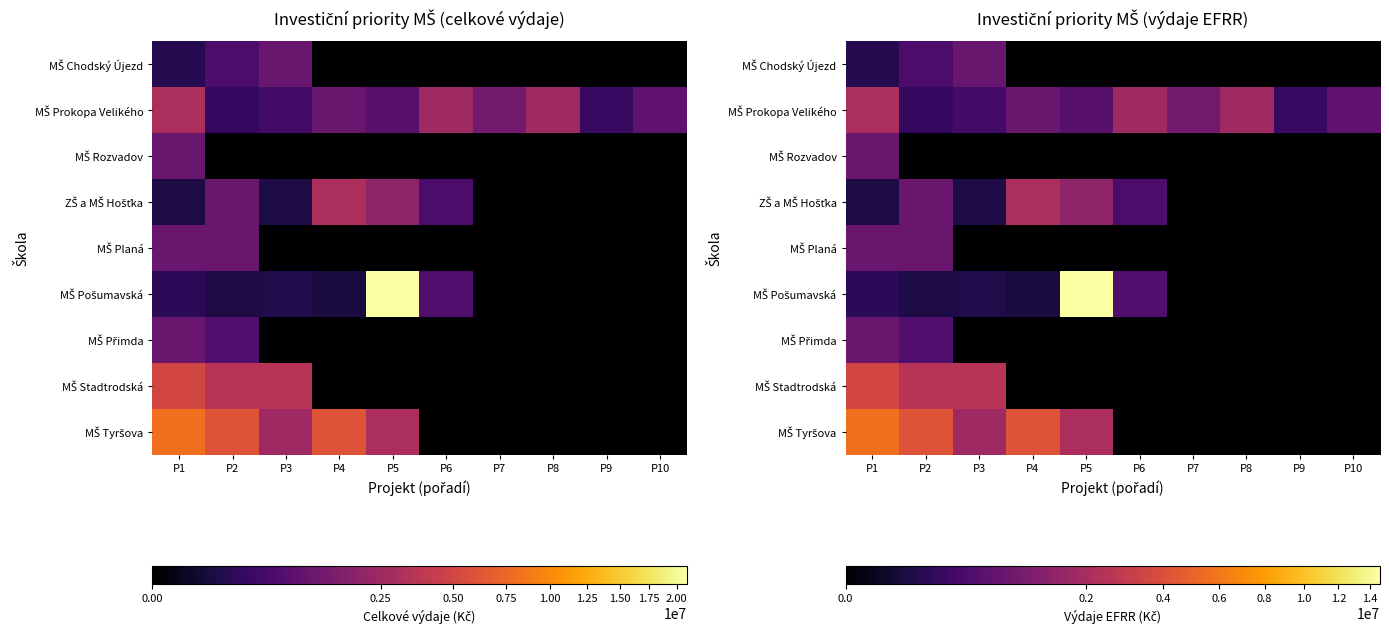

At how many categories does at least one series exceed 11197865?

1